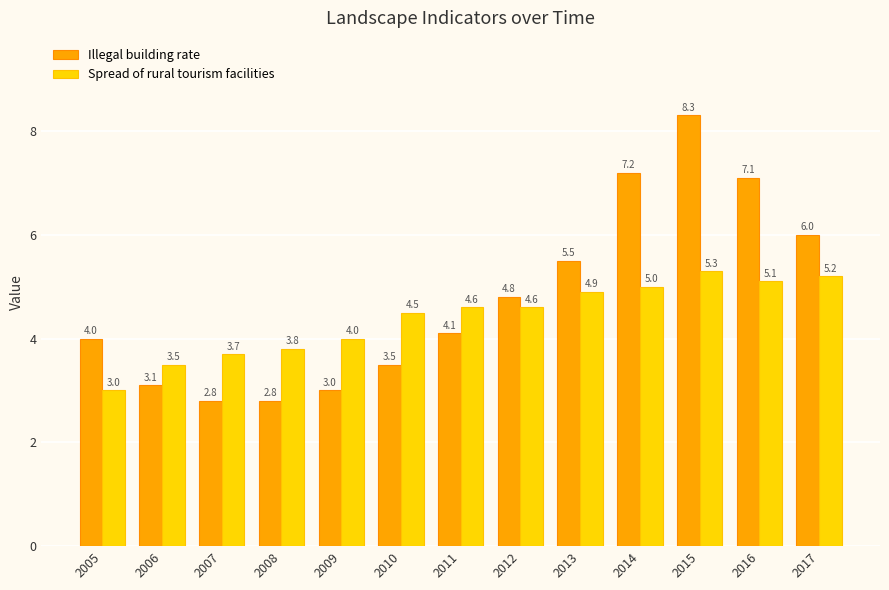

Reading left to right, list all the values displayed in this chart.

Illegal building rate: 2005=4.0	2006=3.1	2007=2.8	2008=2.8	2009=3.0	2010=3.5	2011=4.1	2012=4.8	2013=5.5	2014=7.2	2015=8.3	2016=7.1	2017=6.0
Spread of rural tourism facilities: 2005=3.0	2006=3.5	2007=3.7	2008=3.8	2009=4.0	2010=4.5	2011=4.6	2012=4.6	2013=4.9	2014=5.0	2015=5.3	2016=5.1	2017=5.2